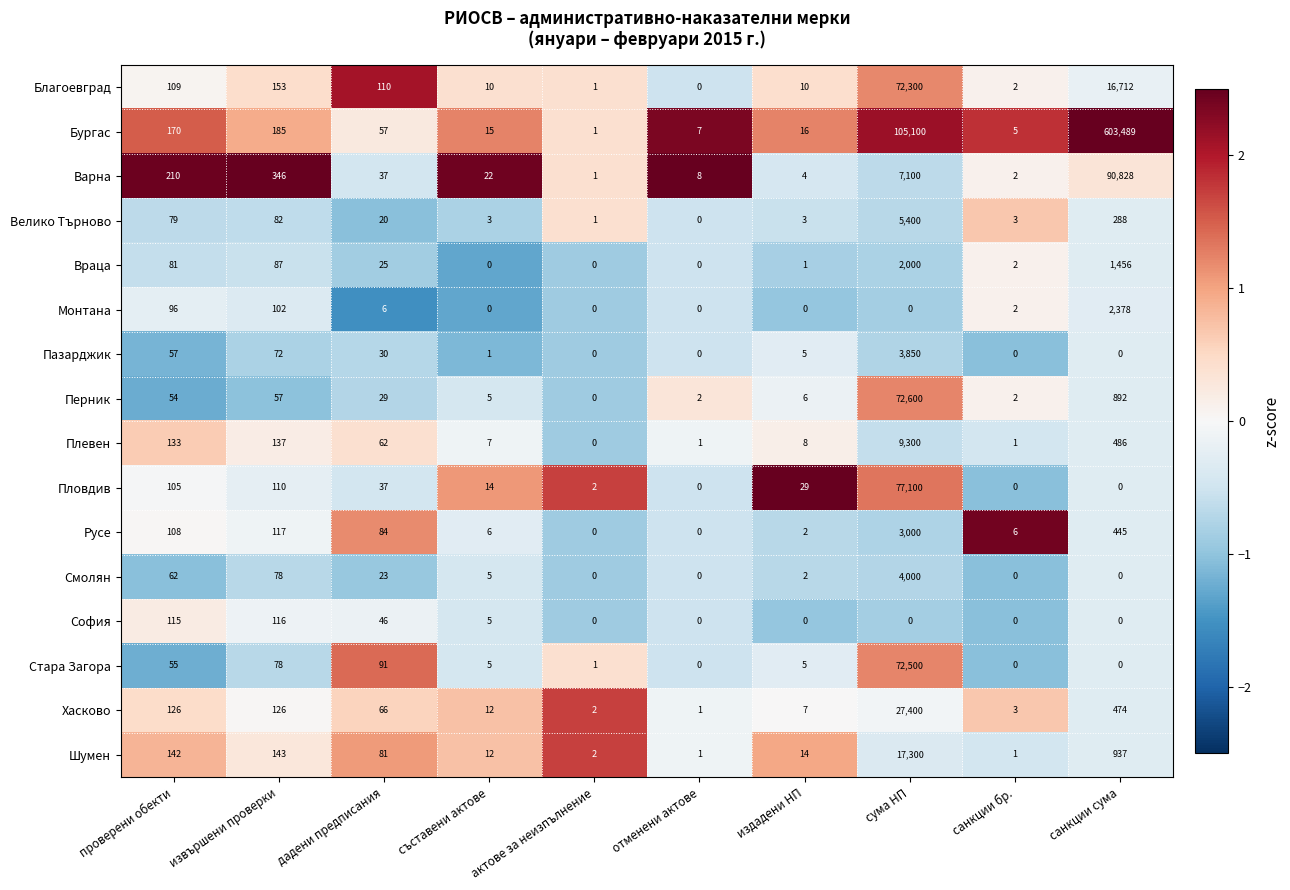

Is the value of Варна at санкции бр. greater than the value of Стара Загора at санкции сума?

Yes